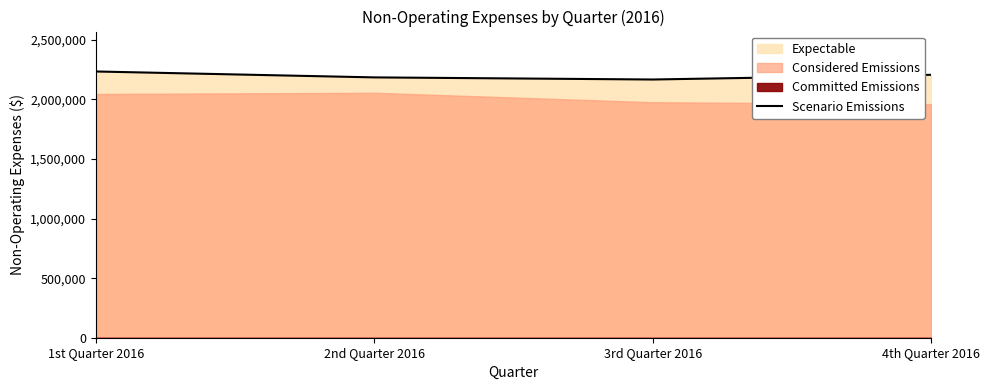

How many data points does each series have?

4